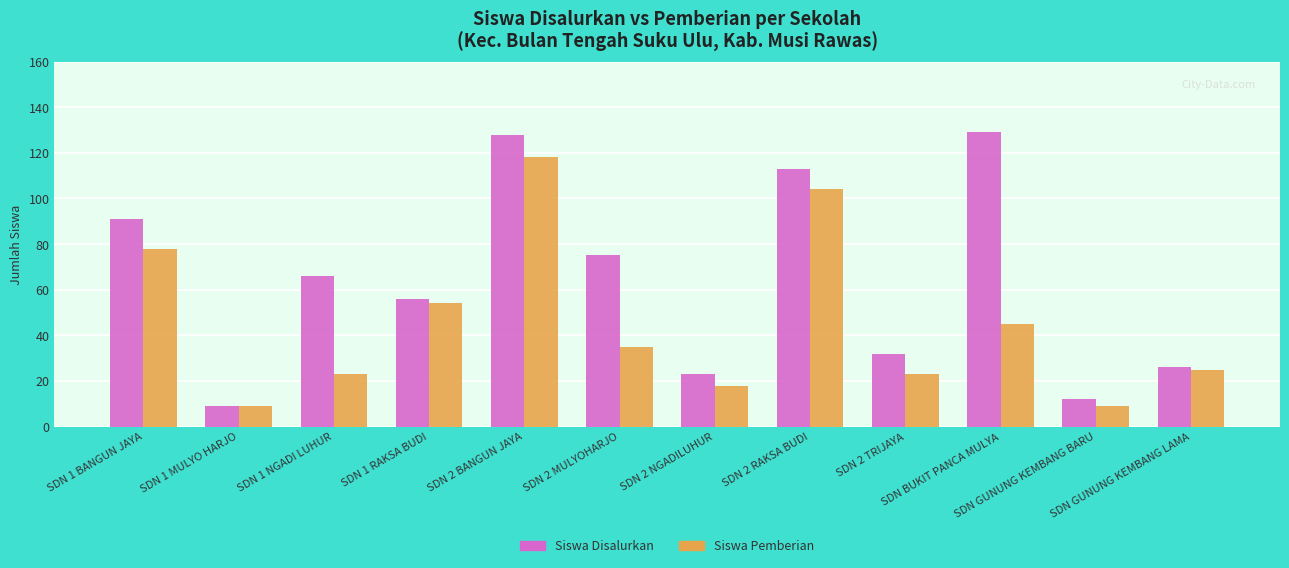

Between SDN 1 MULYO HARJO and SDN 2 MULYOHARJO, which series saw the biggest shift?

Siswa Disalurkan